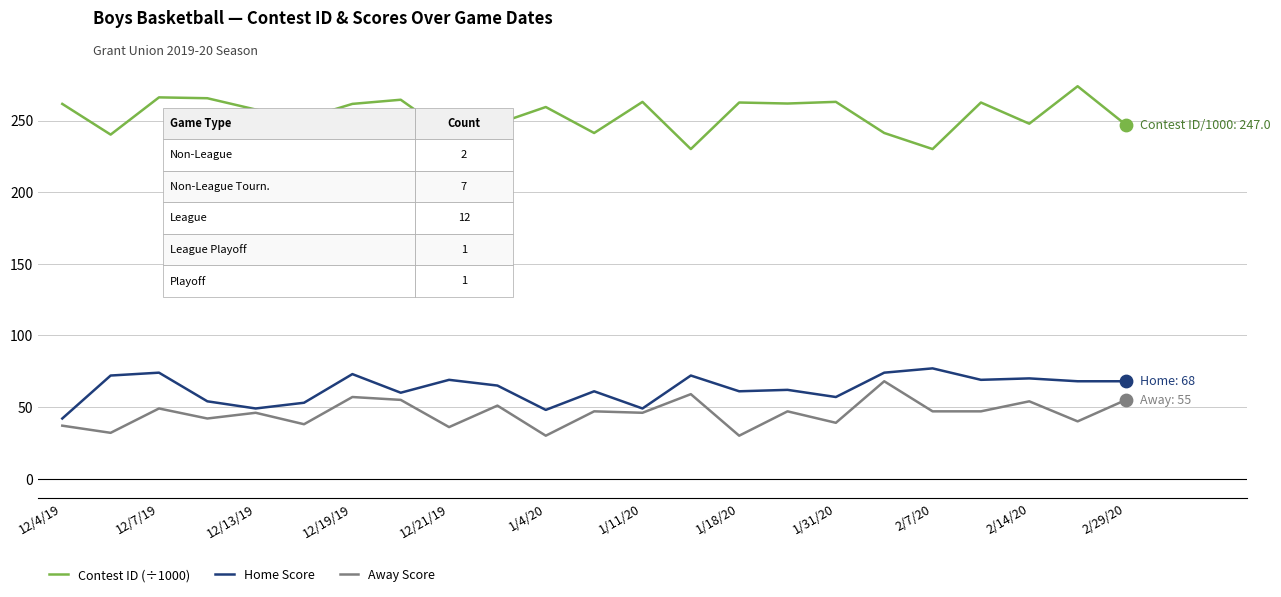

True or false: Away Score and Contest ID (÷1000) cross at least once.

False